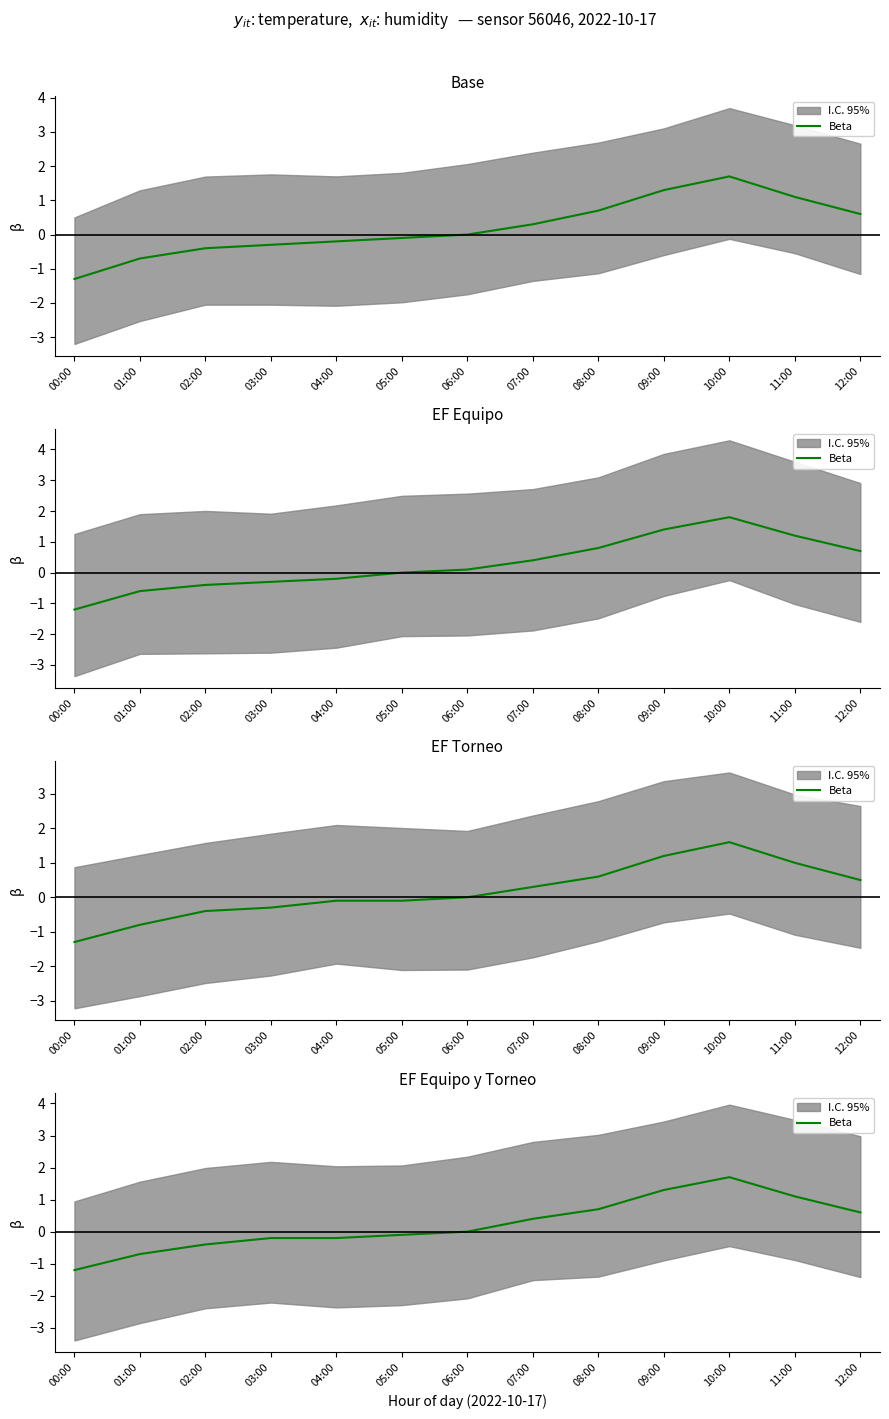

What is the difference between the values at 10:00 and 01:00?

2.4